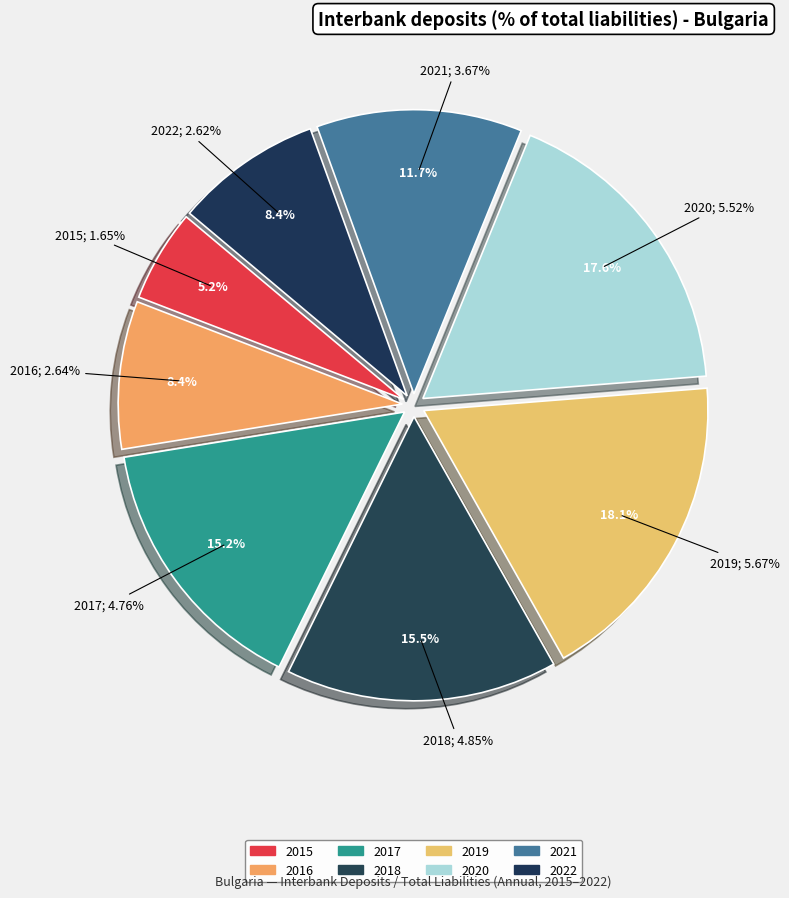

Which slice is the smallest?

2015